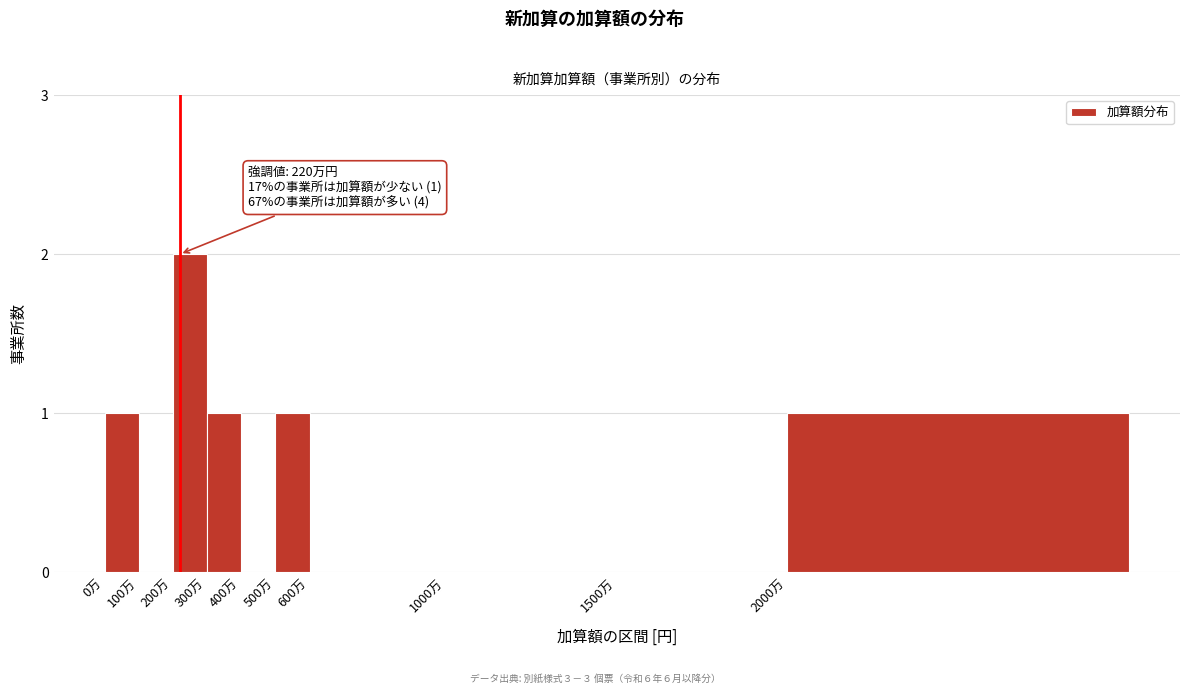

Reading left to right, list all the values displayed in this chart.

0万=1	100万=0	200万=2	300万=1	400万=0	500万=1	600万=0	1000万=0	1500万=0	2000万=1